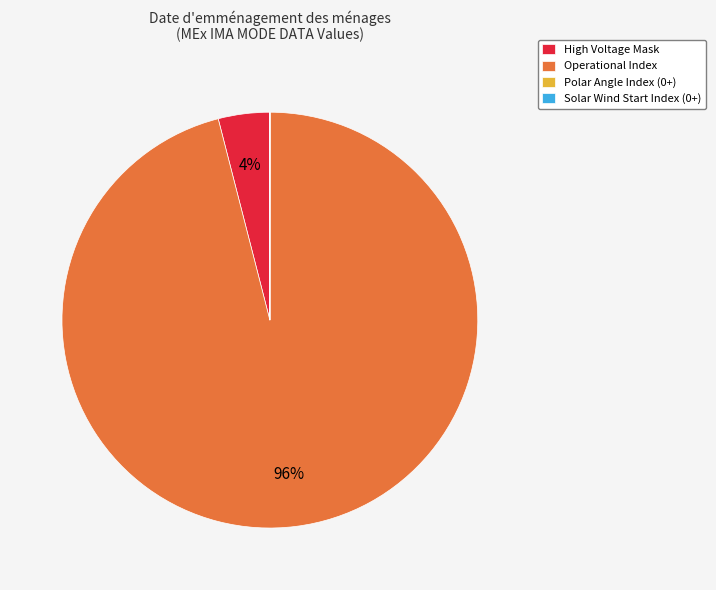

The High Voltage Mask slice represents 4% of the pie. True or false?

True